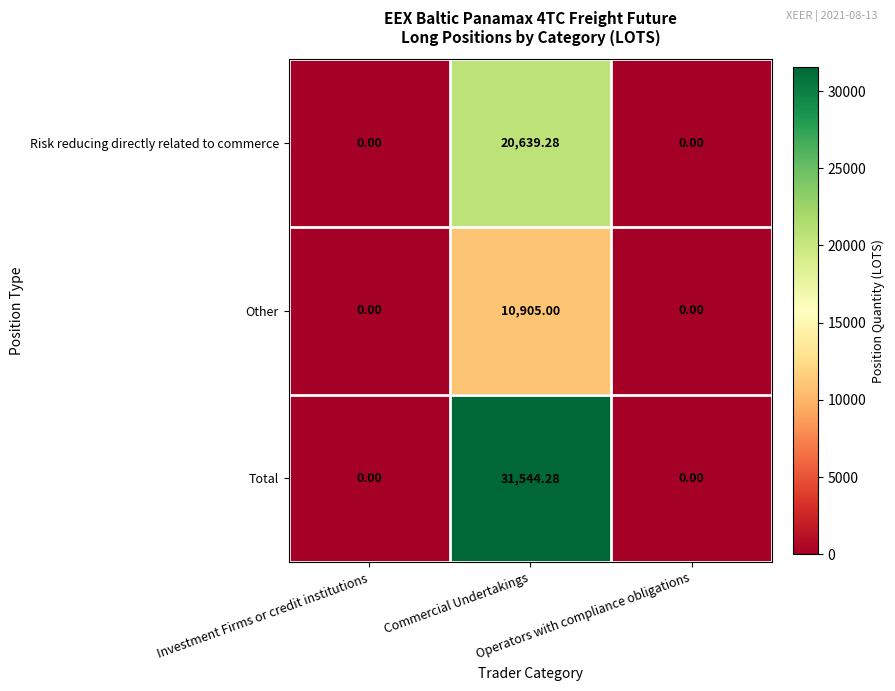

How many distinct data groups are displayed?

3